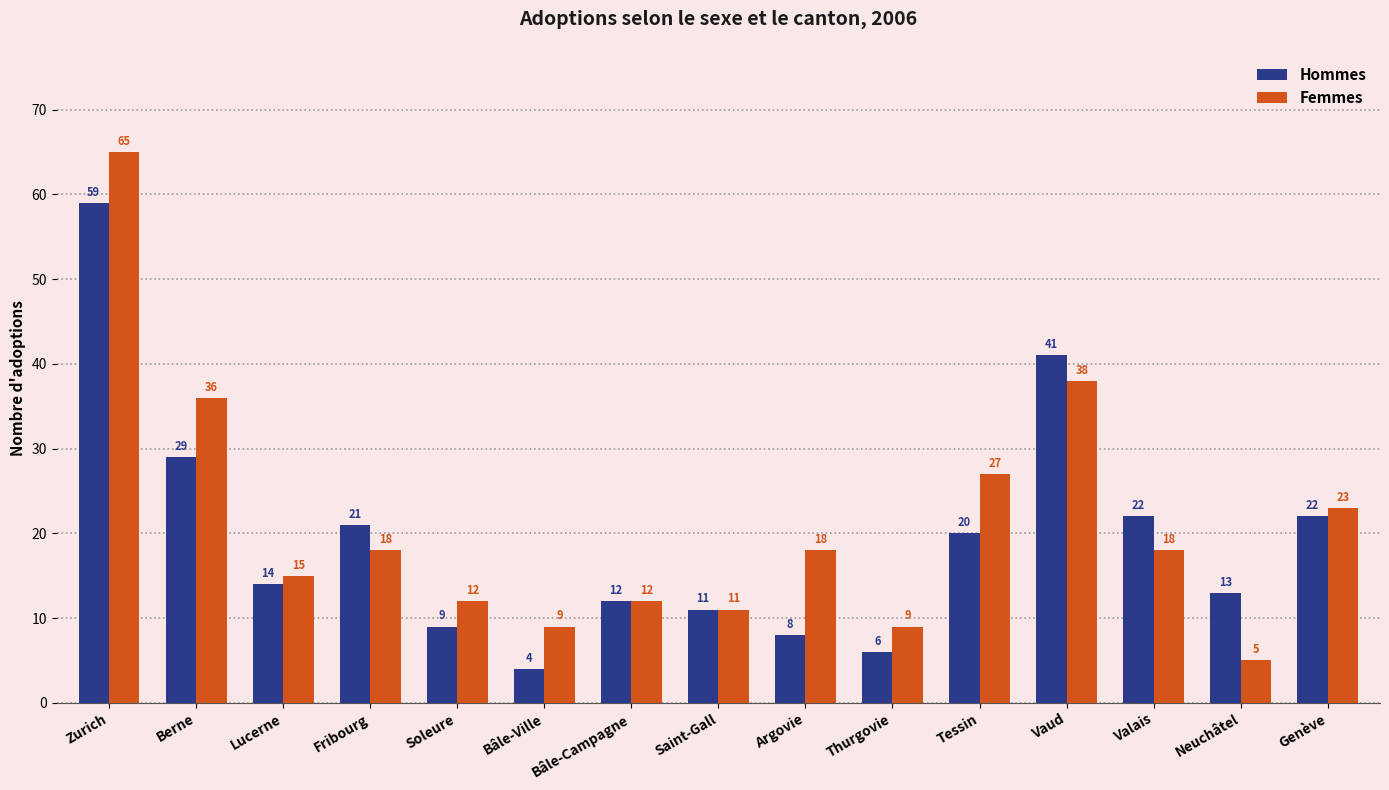

Reading left to right, list all the values displayed in this chart.

Hommes: 59	29	14	21	9	4	12	11	8	6	20	41	22	13	22
Femmes: 65	36	15	18	12	9	12	11	18	9	27	38	18	5	23